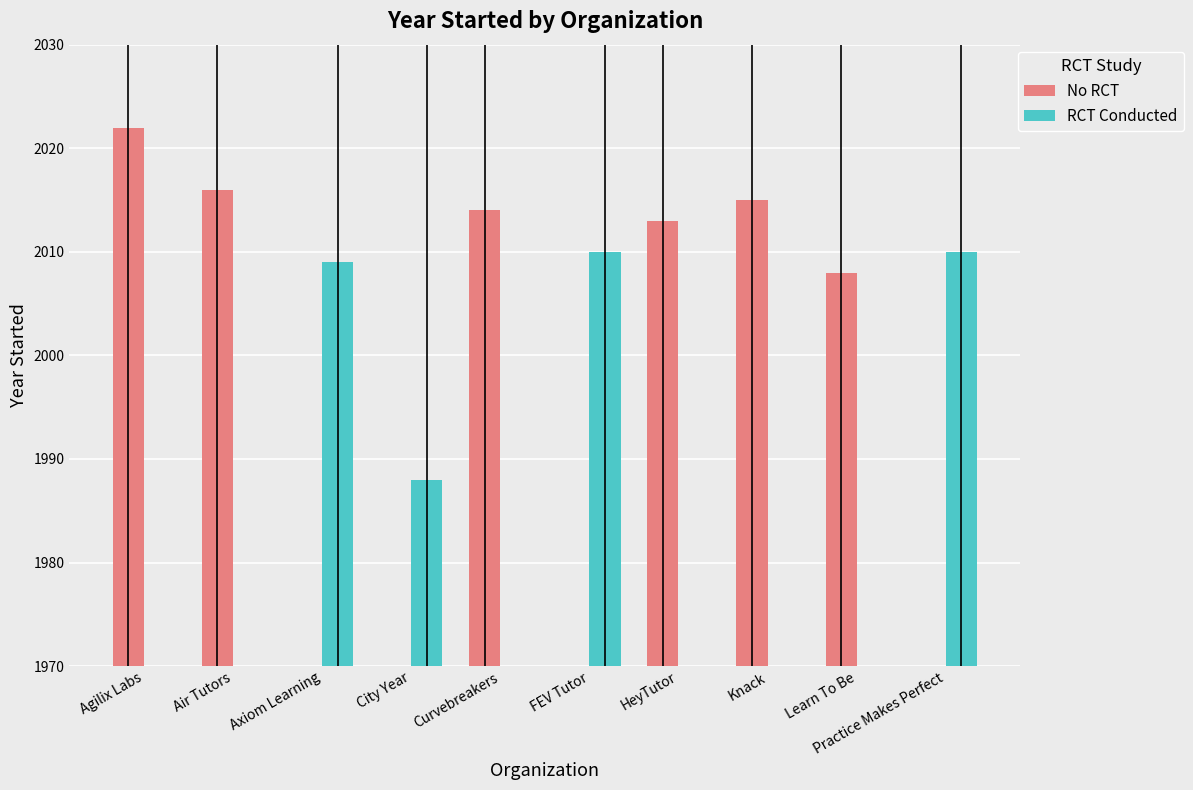

At which category is the sum across all series the highest?

Agilix Labs